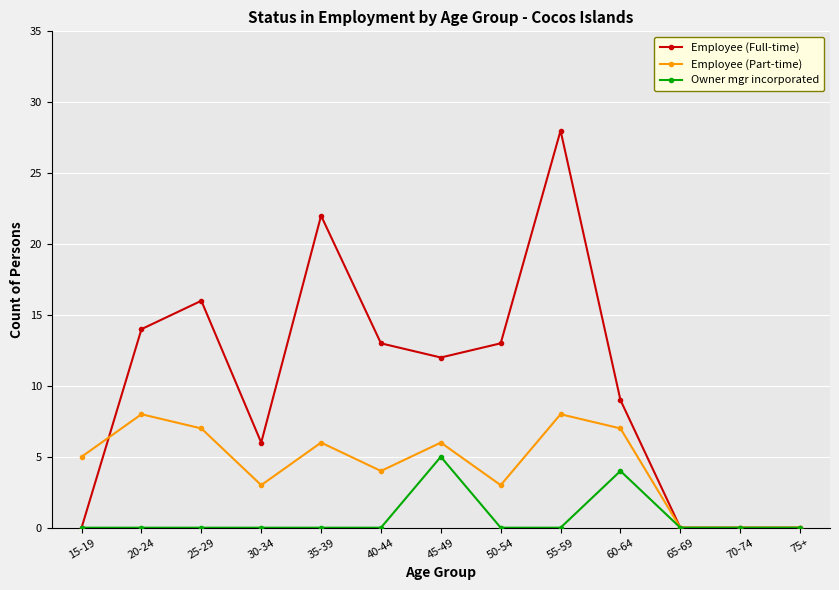

Where do Employee (Full-time) and Employee (Part-time) first cross each other?

15-19 and 20-24